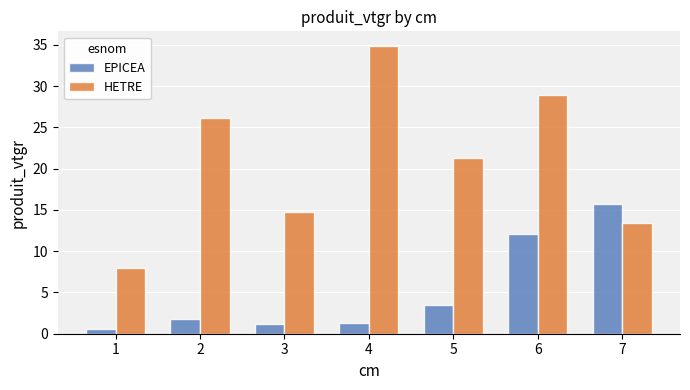

Count the number of data series in this chart.

2